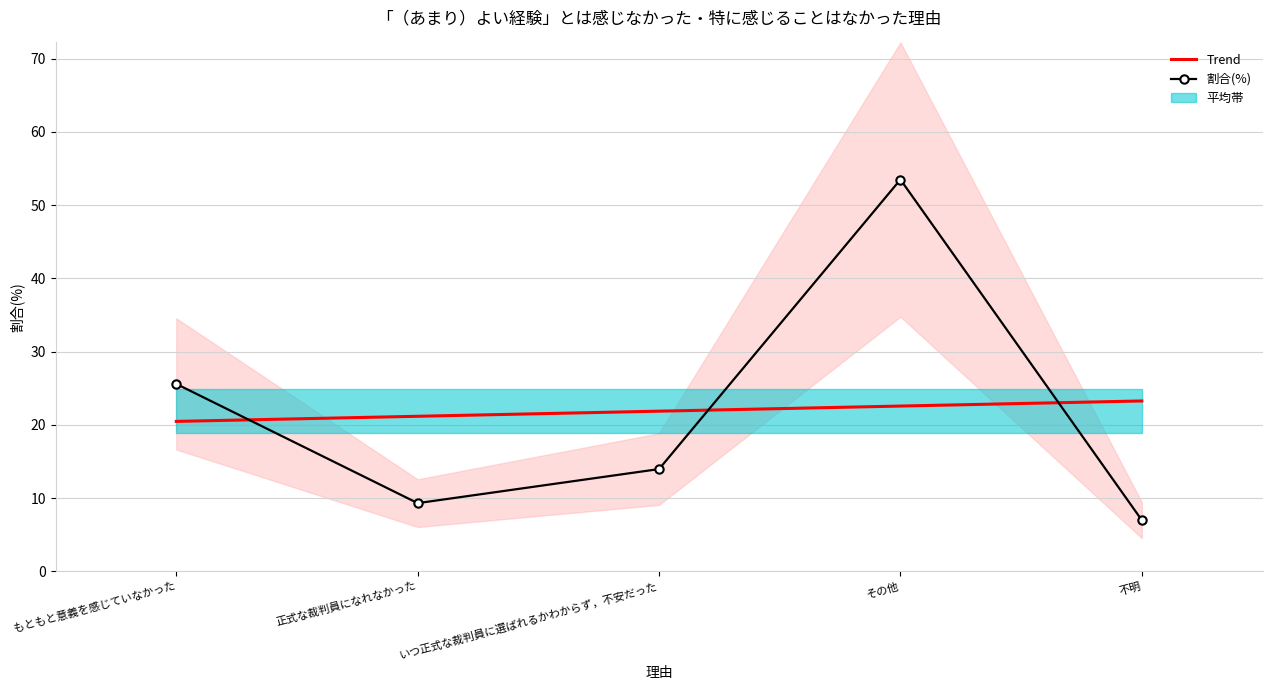

What is the maximum value shown in the chart?

53.5